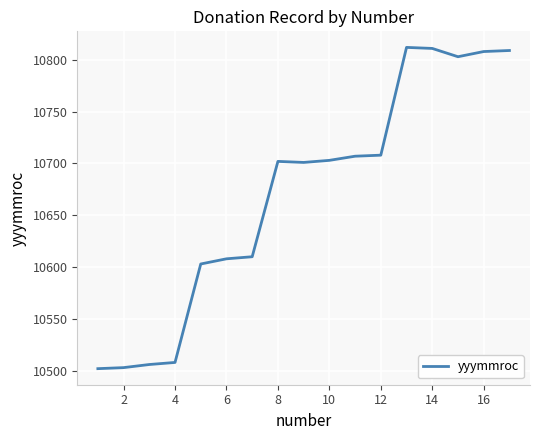

What is the greatest value displayed?

10812